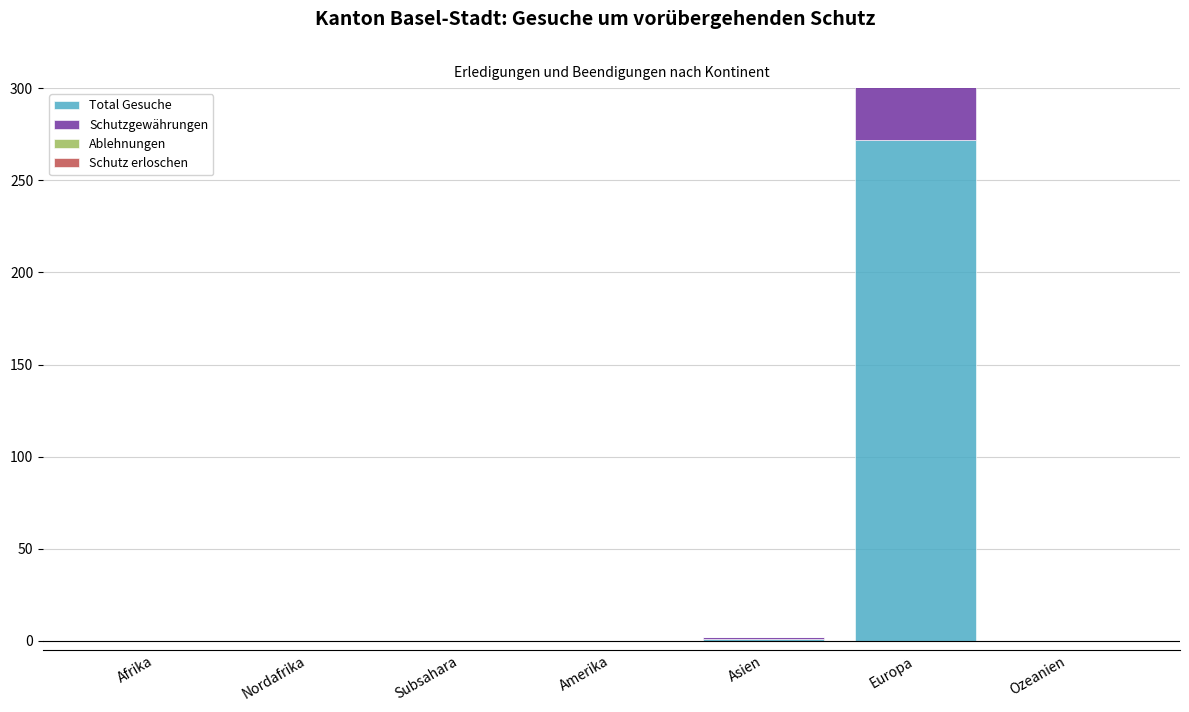

How many data points does each series have?

7